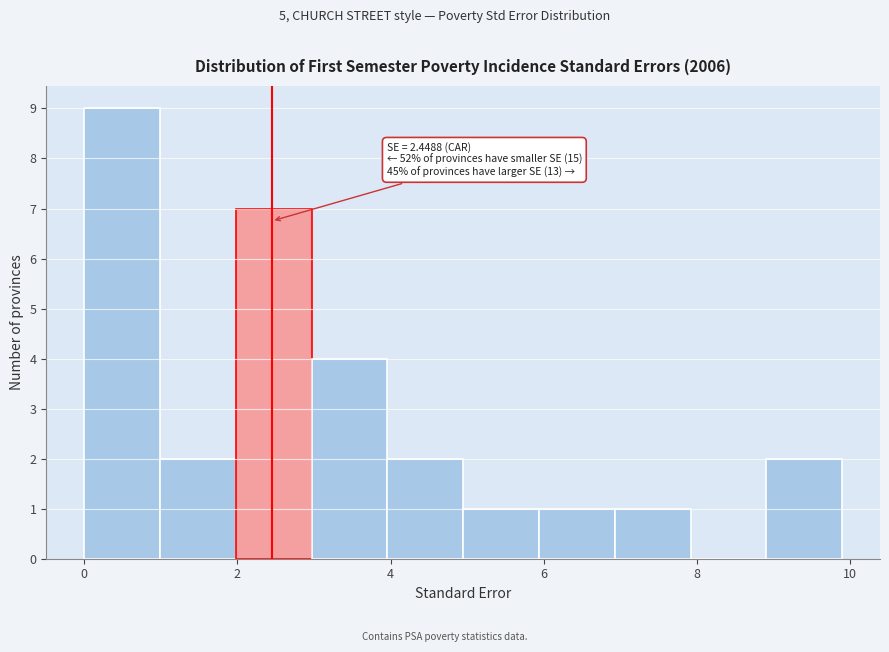

Which range on the x-axis has the tallest bar?

0.0 to 1.0